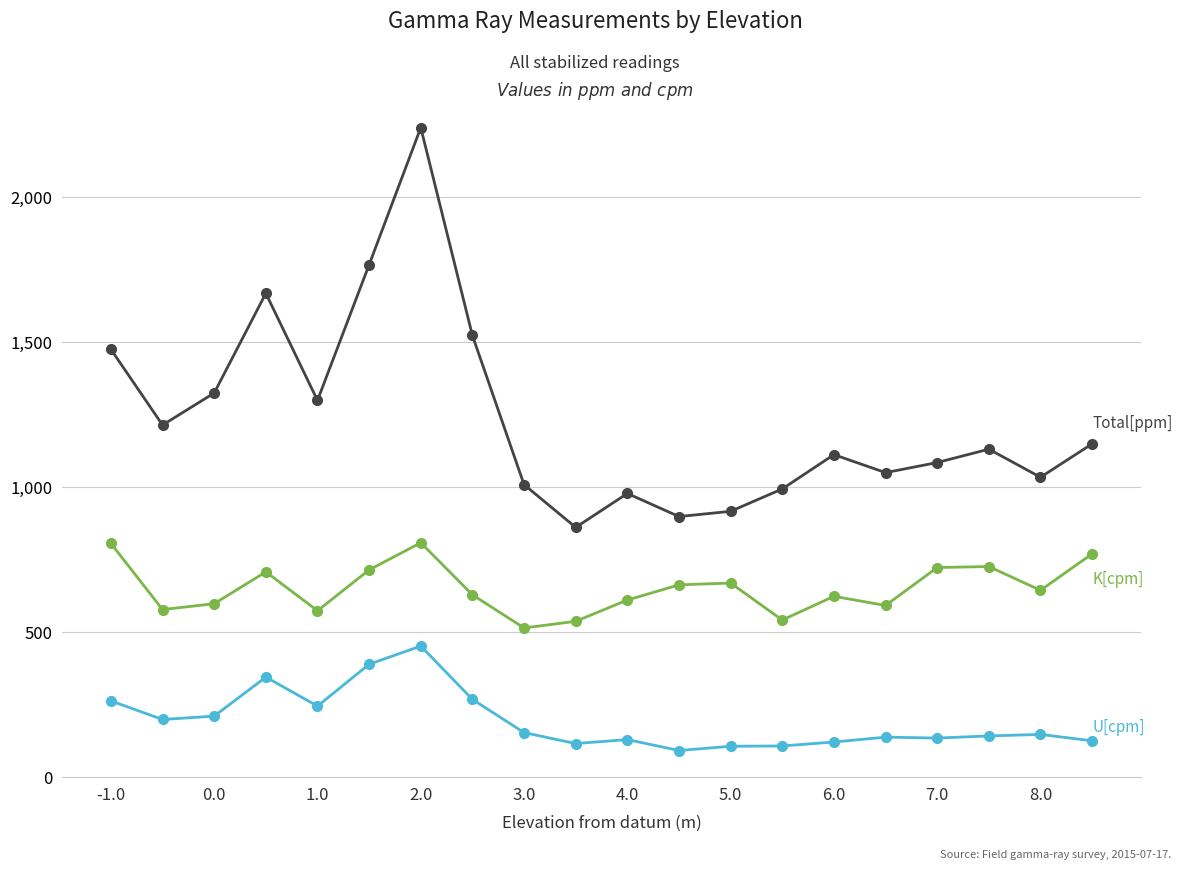

What is the maximum value shown in the chart?

2238.2